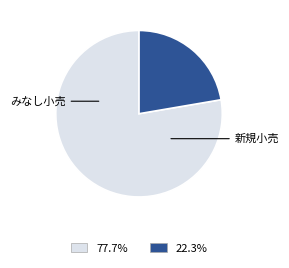

Is there any slice that represents more than half of the pie?

Yes